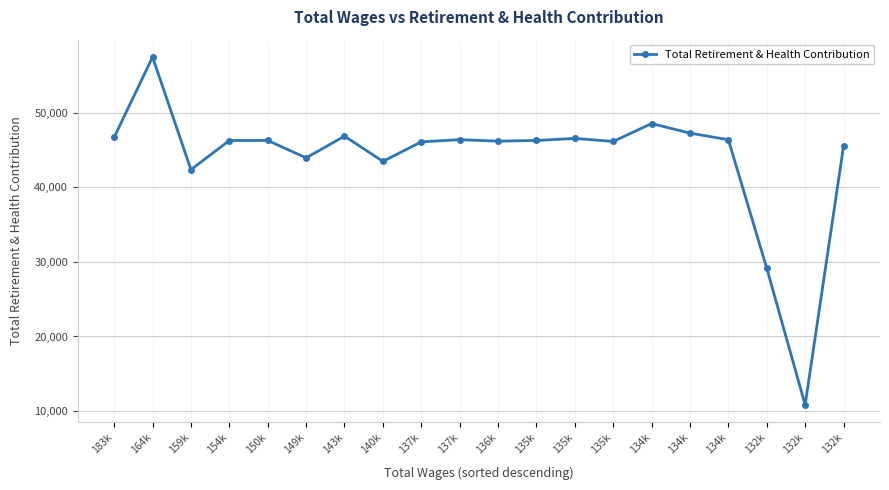

How many lines are shown in the chart?

1